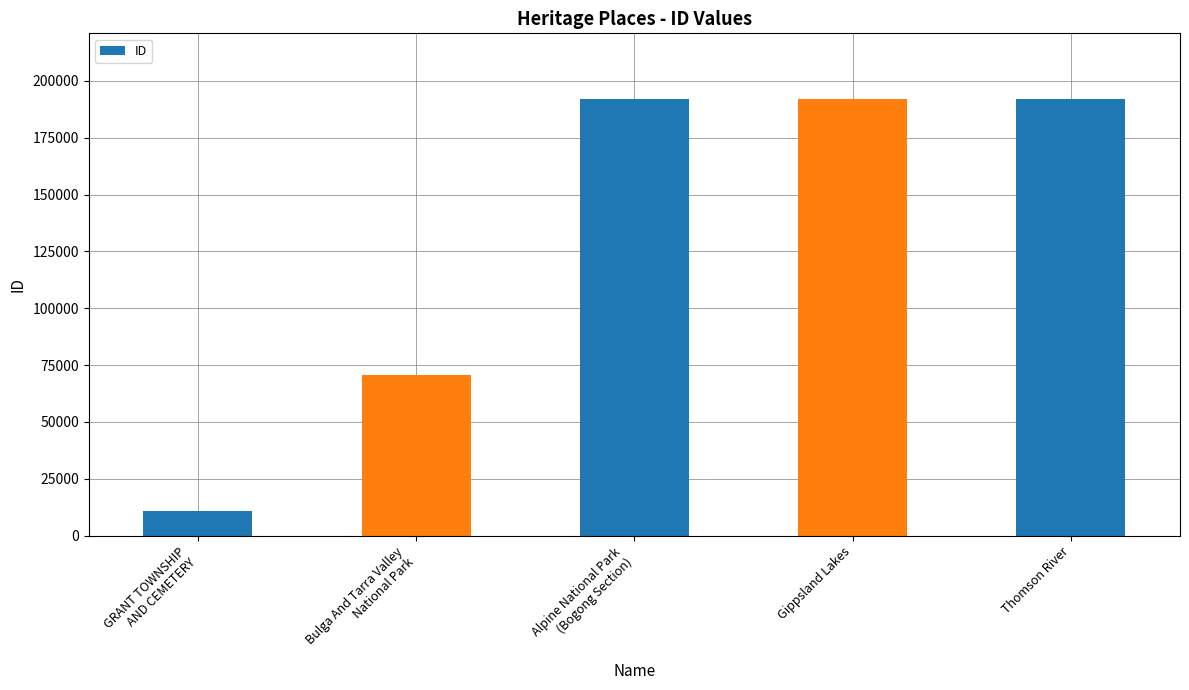

What is the smallest value displayed?

10985